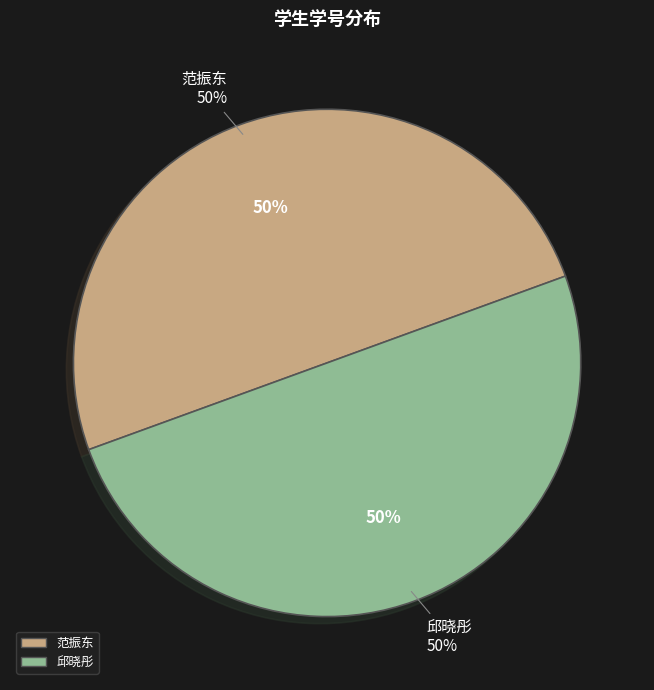

Is it true that 邱晓彤 is 62% of the pie?

False